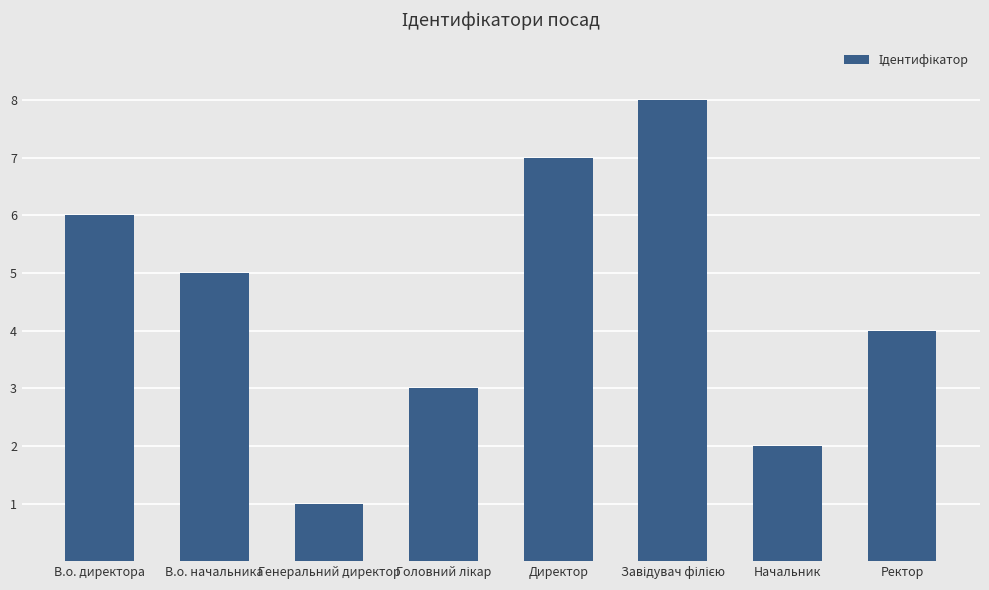

Where is the data nearest to the value 4?

Ректор